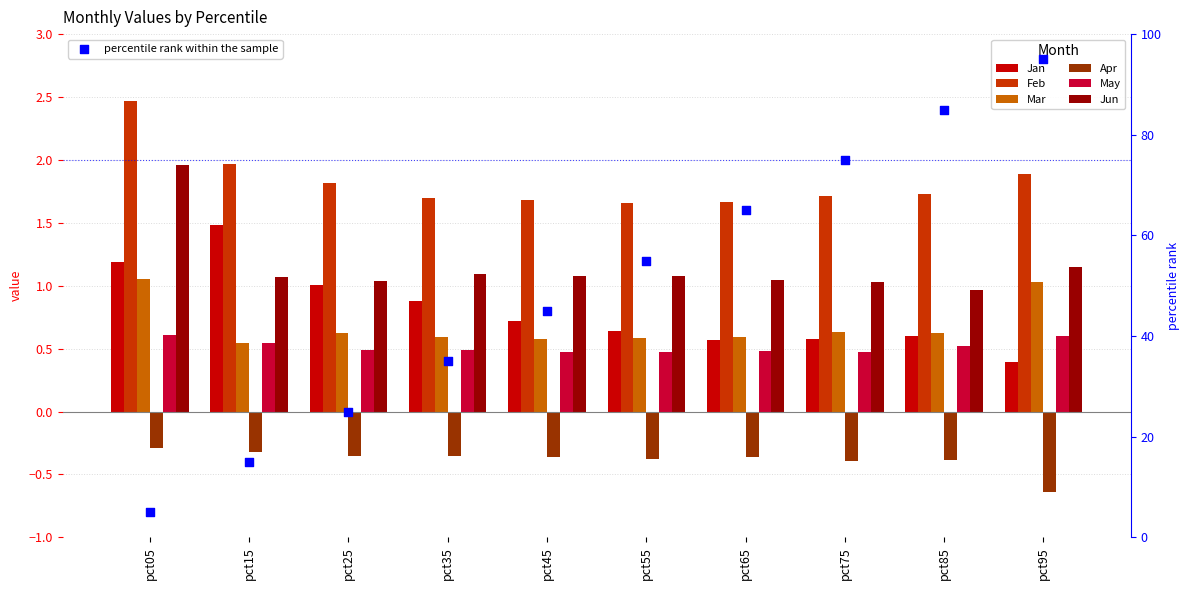

What is the total value across all series at pct85?

4.1